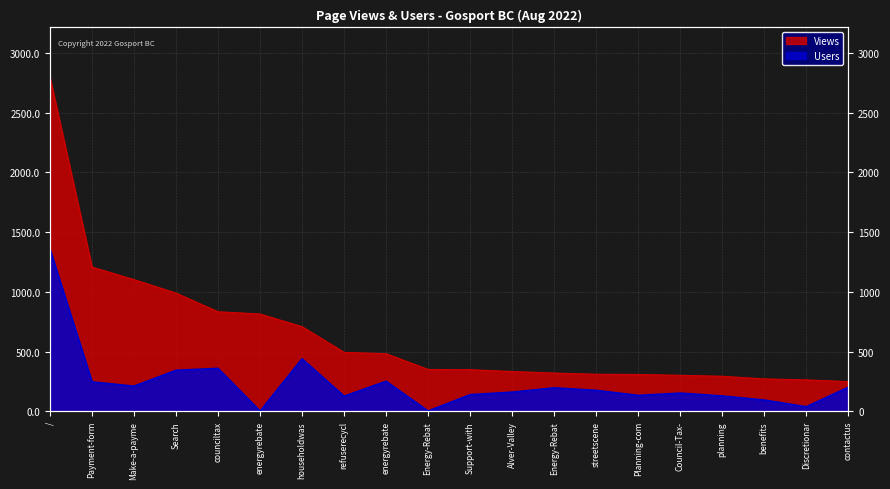

What is the average value of the Views series?

639